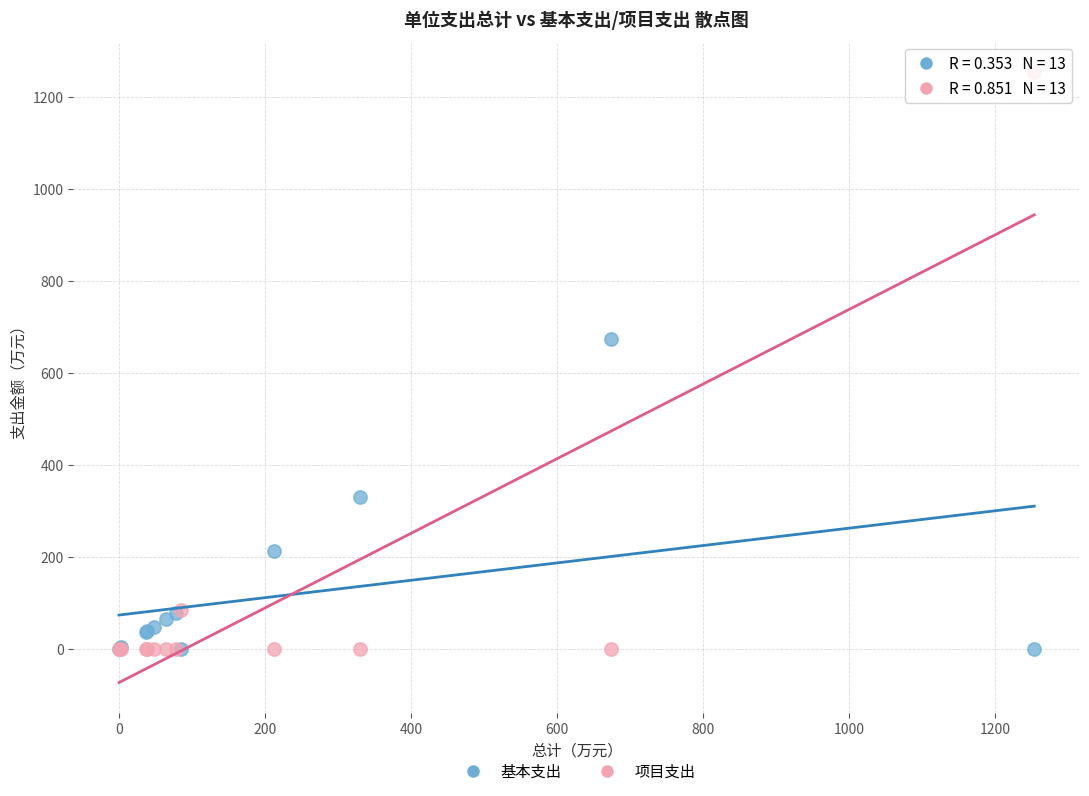

Across all series, what Y value is closest to 626?

673.3